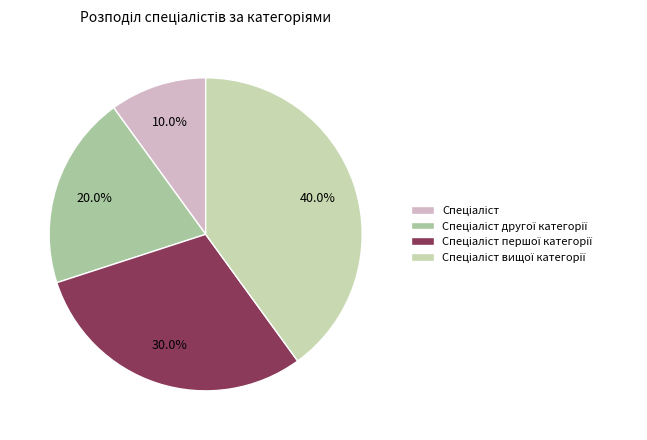

To the nearest percent, what percentage of the pie is Спеціаліст другої категорії?

20%